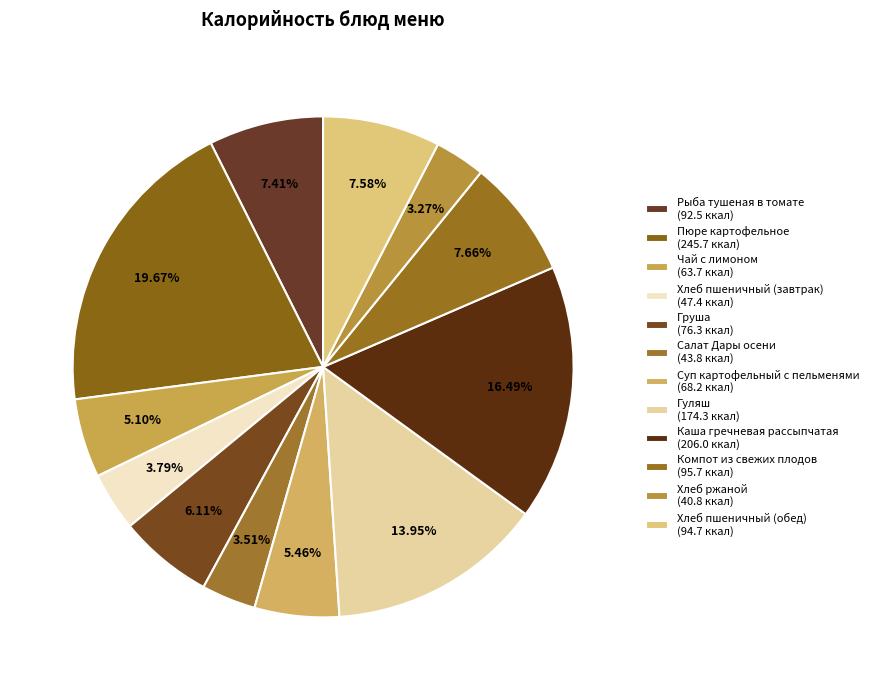

Count the number of slices in the pie.

12